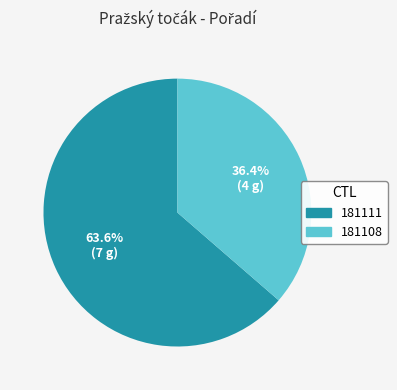

Count the number of slices in the pie.

2